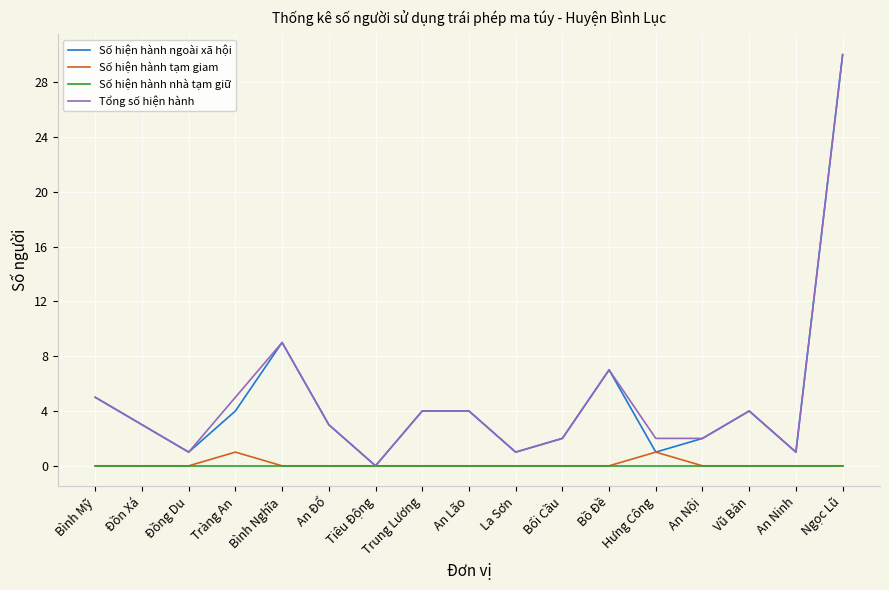

Reading left to right, what are all the values shown in this chart?

Số hiện hành ngoài xã hội: 5	3	1	4	9	3	0	4	4	1	2	7	1	2	4	1	30
Số hiện hành tạm giam: 0	0	0	1	0	0	0	0	0	0	0	0	1	0	0	0	0
Số hiện hành nhà tạm giữ: 0	0	0	0	0	0	0	0	0	0	0	0	0	0	0	0	0
Tổng số hiện hành: 5	3	1	5	9	3	0	4	4	1	2	7	2	2	4	1	30